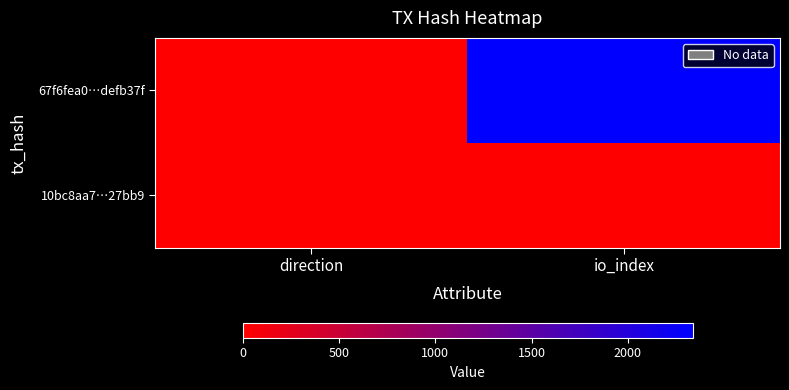

Which category has the highest value across all series?

io_index